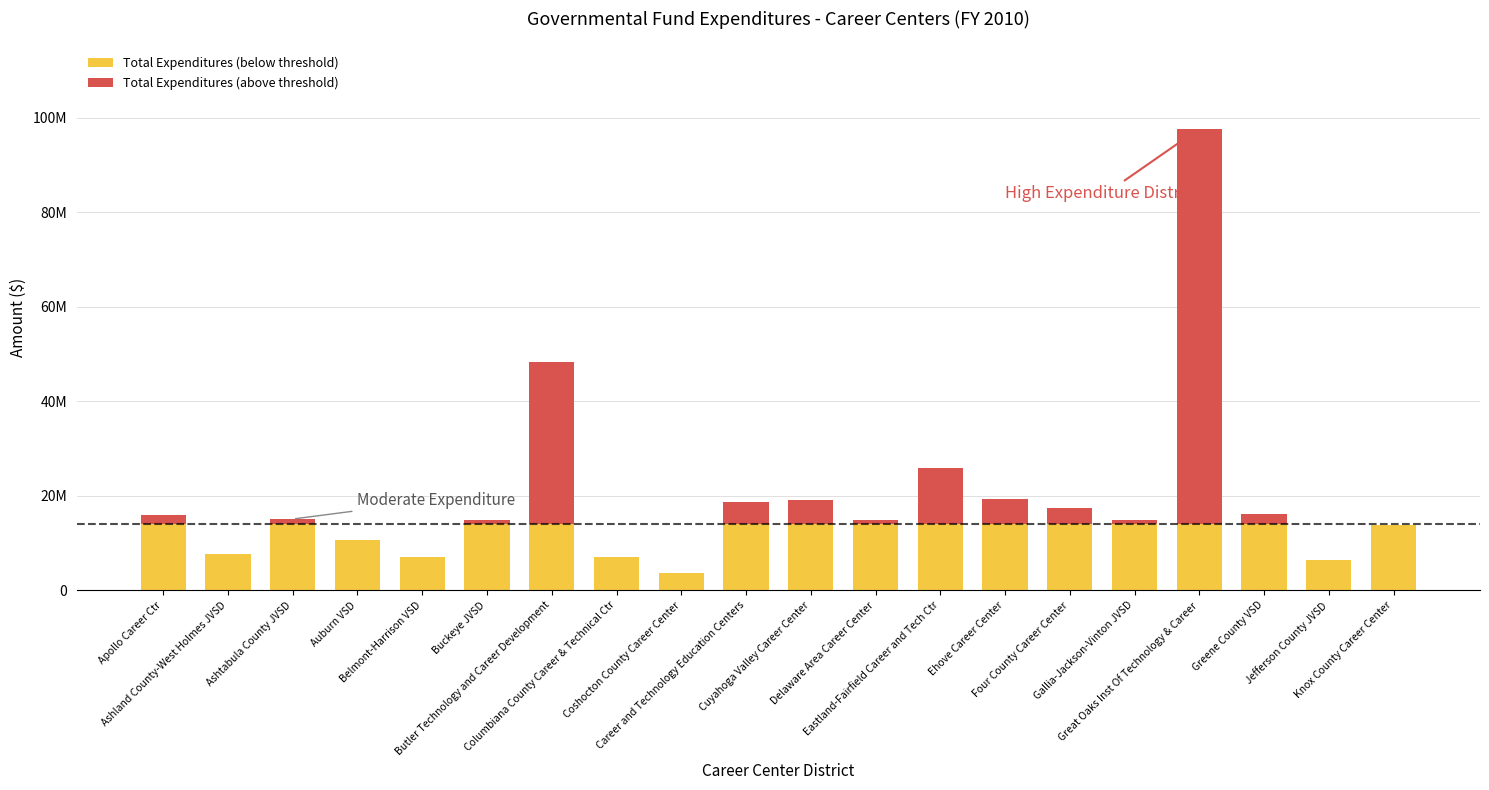

What is the maximum value for Total Expenditures (below threshold)?

14000000